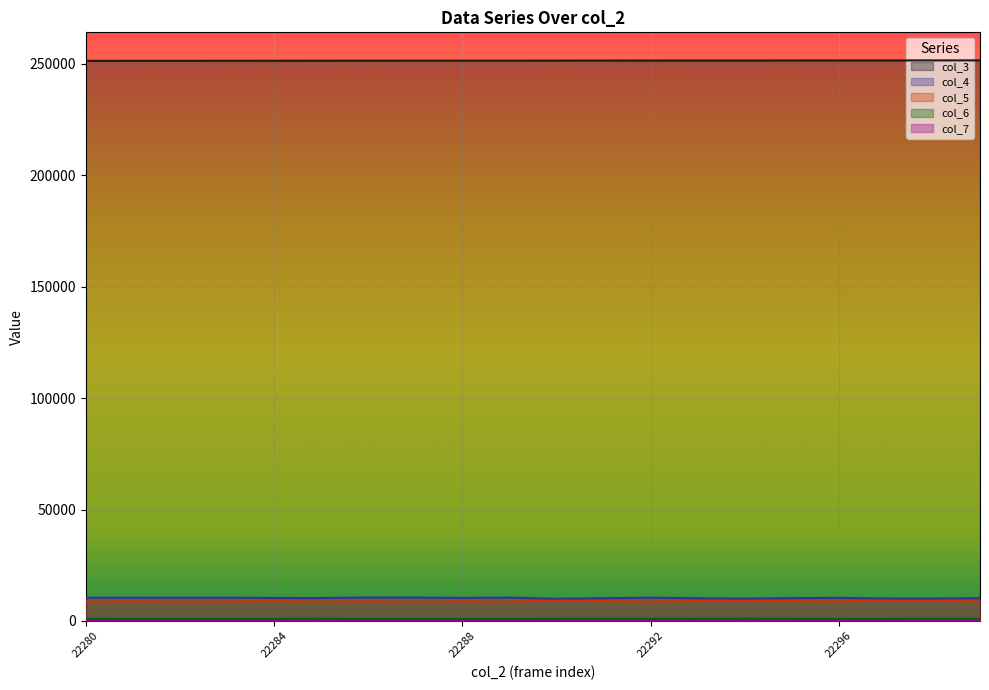

Which series has the largest total across all categories?

col_3